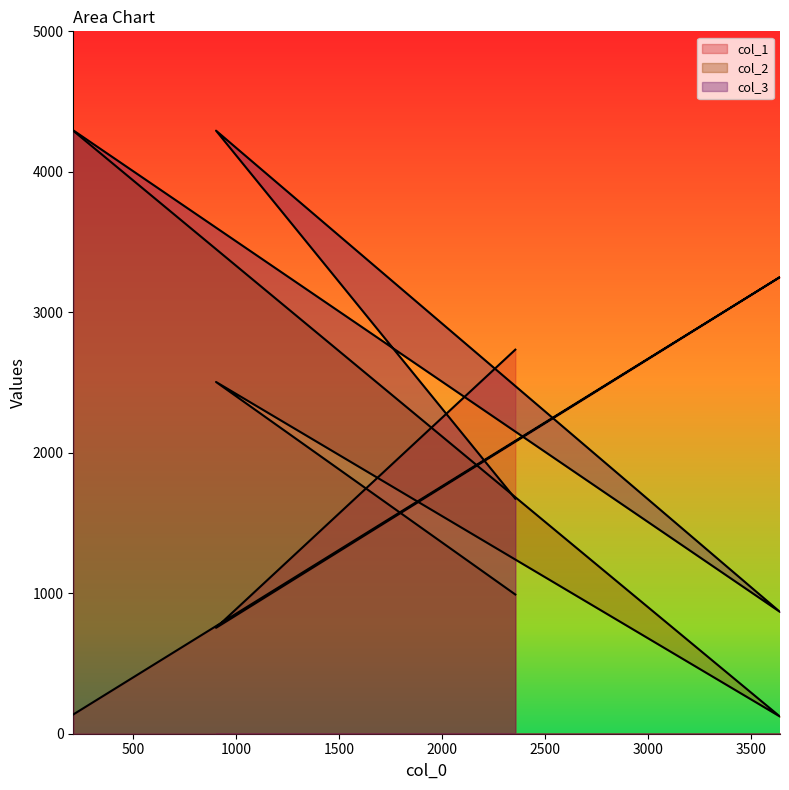

At which label does col_2 first exceed 2504?

211